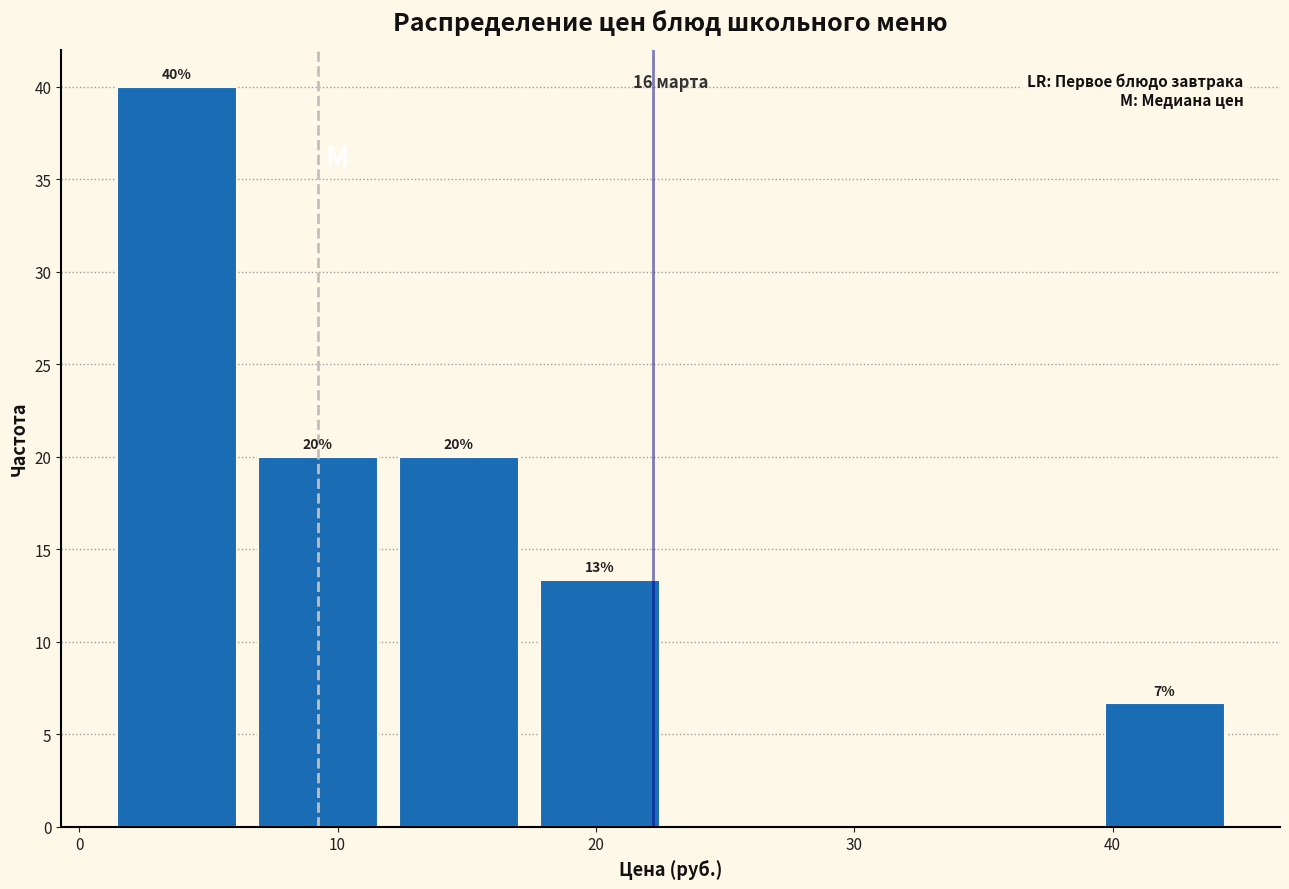

Which range on the x-axis has the tallest bar?

1 to 7